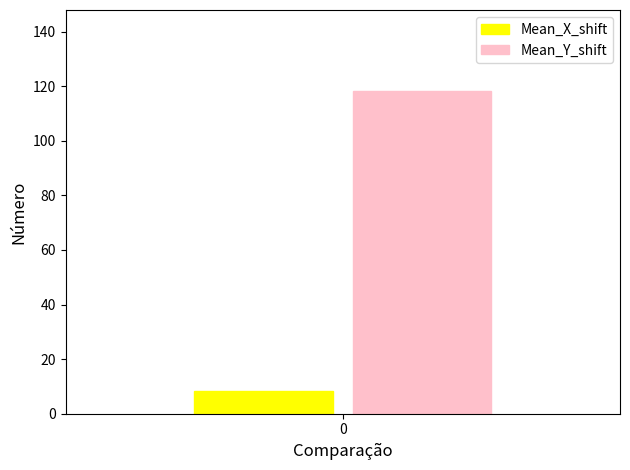

What is the minimum value for Mean_X_shift?

8.2